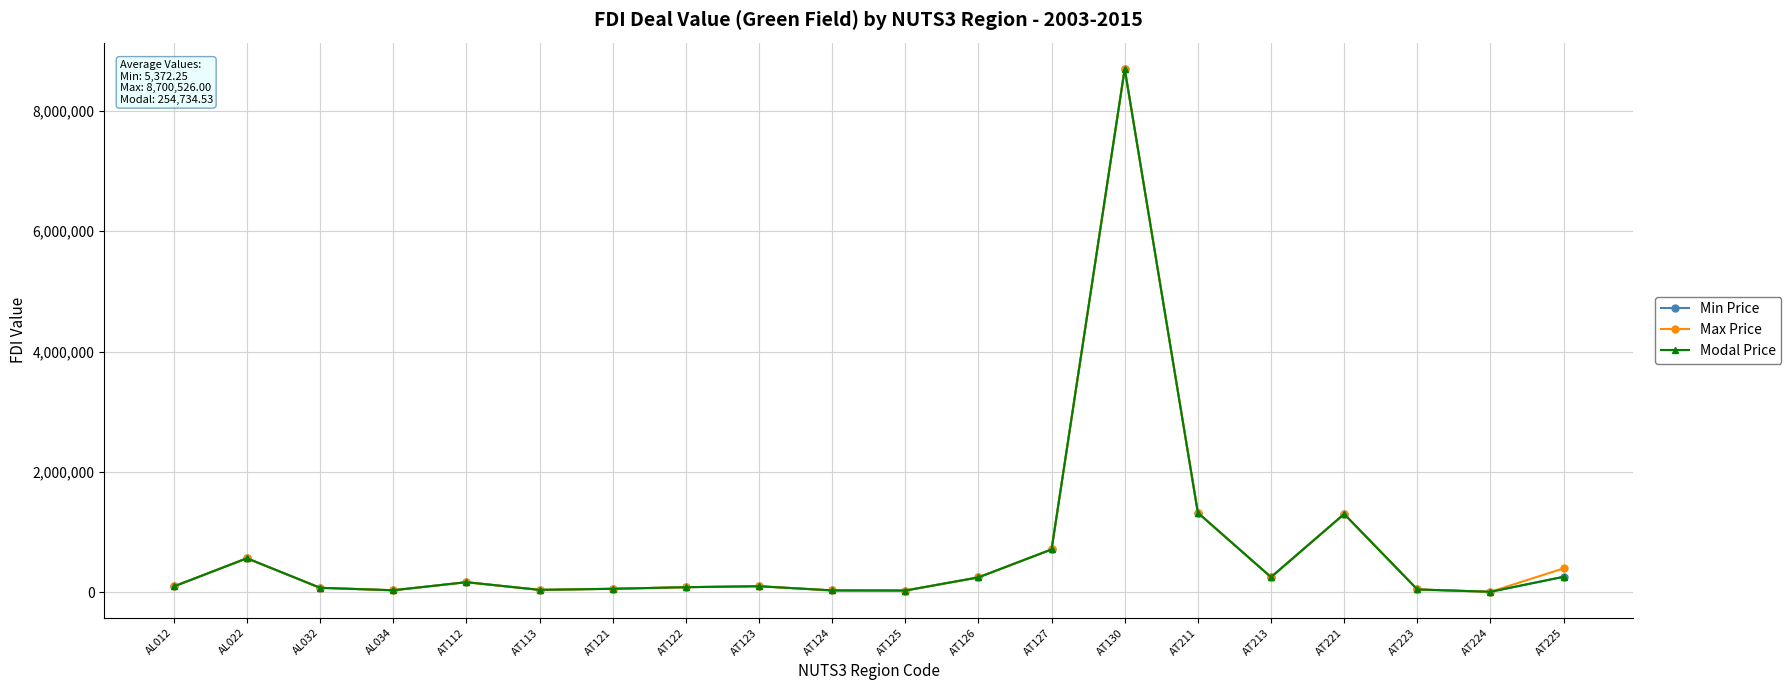

Reading left to right, transcribe all the data shown in this chart.

Min Price: AL012=93414.7	AL022=562695.8	AL032=71532.6	AL034=30591.0	AT112=164918.6	AT113=37094.6	AT121=55174.6	AT122=81574.4	AT123=97829.6	AT124=28239.9	AT125=25991.7	AT126=244845.4	AT127=709449.8	AT130=8700526.0	AT211=1319293.9	AT213=248826.5	AT221=1298714.2	AT223=44168.3	AT224=5372.2	AT225=254734.5
Max Price: AL012=93414.7	AL022=562695.8	AL032=71532.6	AL034=30591.0	AT112=164918.6	AT113=37094.6	AT121=55174.6	AT122=81574.4	AT123=97829.6	AT124=28239.9	AT125=25991.7	AT126=244845.4	AT127=709449.8	AT130=8700526.0	AT211=1319293.9	AT213=248826.5	AT221=1298714.2	AT223=44168.3	AT224=5372.2	AT225=394326.7
Modal Price: AL012=93414.7	AL022=562695.8	AL032=71532.6	AL034=30591.0	AT112=164918.6	AT113=37094.6	AT121=55174.6	AT122=81574.4	AT123=97829.6	AT124=28239.9	AT125=25991.7	AT126=244845.4	AT127=709449.8	AT130=8700526.0	AT211=1319293.9	AT213=248826.5	AT221=1298714.2	AT223=44168.3	AT224=5372.2	AT225=254734.5